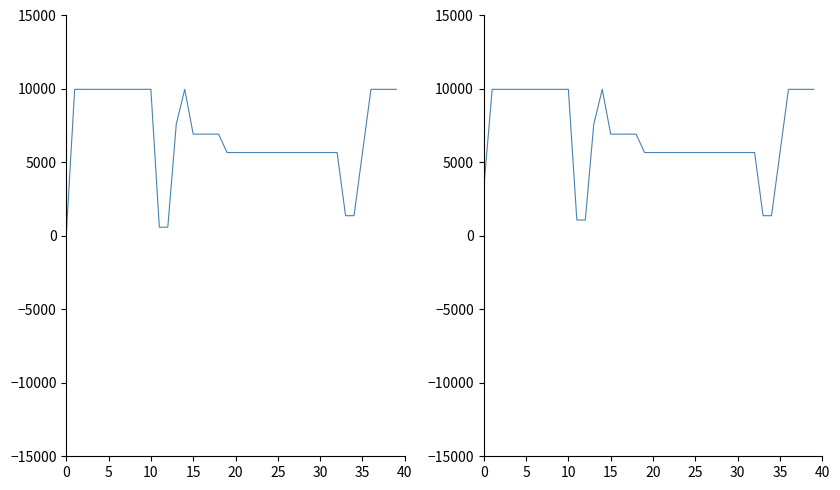

Reading right to left, list all the values displayed in this chart.

Ціна: 9975.0	9975.0	9975.0	9975.0	5673.8	1375.4	1375.4	5673.8	5673.8	5673.8	5673.8	5673.8	5673.8	5673.8	5673.8	5673.8	5673.8	5673.8	5673.8	5673.8	5673.8	6925.7	6925.7	6925.7	6925.7	9975.0	7596.5	589.9	589.9	9975.0	9975.0	9975.0	9975.0	9975.0	9975.0	9975.0	9975.0	9975.0	9975.0	32.0
Доп. ціна: 9975.0	9975.0	9975.0	9975.0	5673.8	1375.0	1375.0	5673.8	5673.8	5673.8	5673.8	5673.8	5673.8	5673.8	5673.8	5673.8	5673.8	5673.8	5673.8	5673.8	5673.8	6925.7	6925.7	6925.7	6925.7	9975.0	7596.5	1081.7	1081.7	9975.0	9975.0	9975.0	9975.0	9975.0	9975.0	9975.0	9975.0	9975.0	9975.0	3205.0